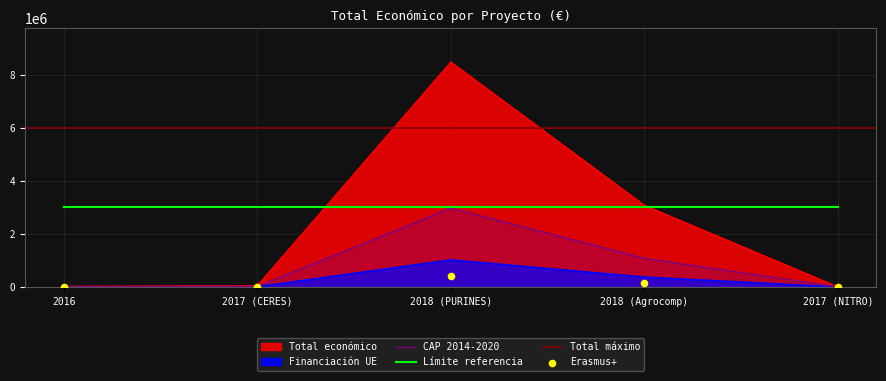

What is the change in value from 2016 to 2017 (CERES)?

+28739